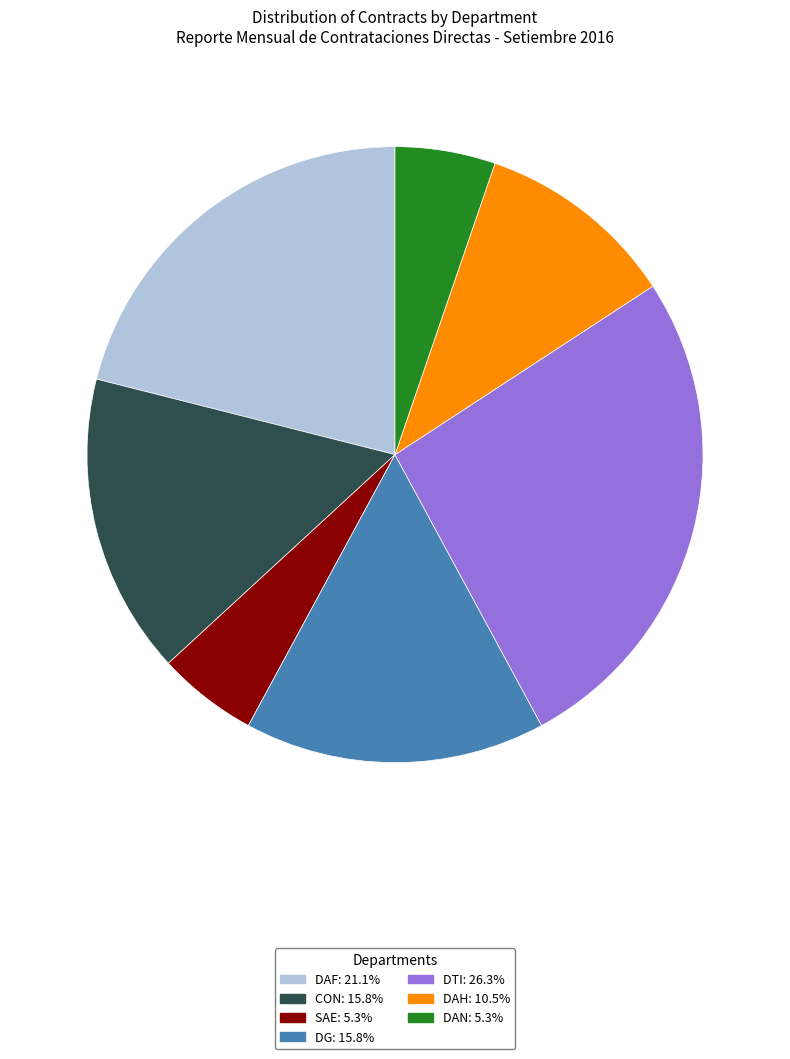

Combined, do DTI: 26.3% and SAE: 5.3% account for over 50%?

No